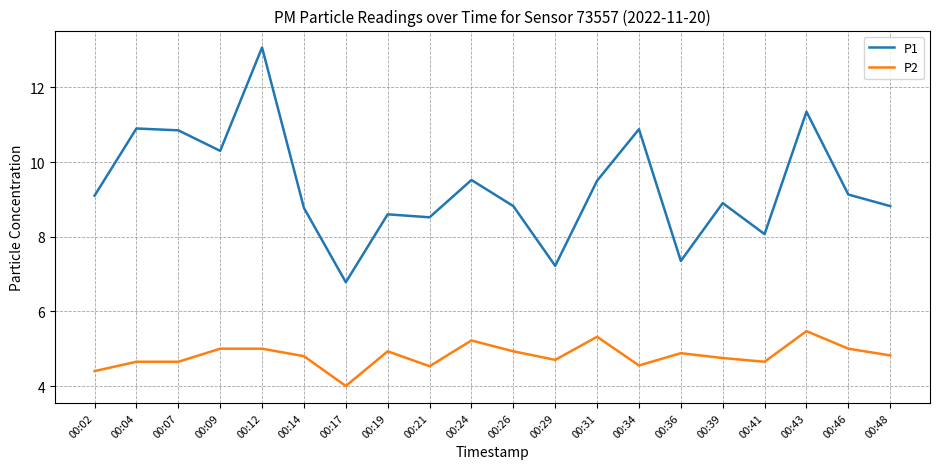

At which category does P1 reach its first local valley?

00:09